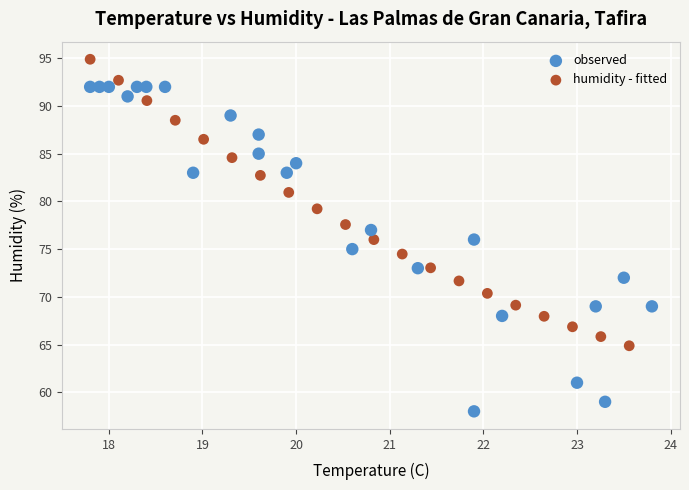

Which series contains the highest Y value?

humidity - fitted